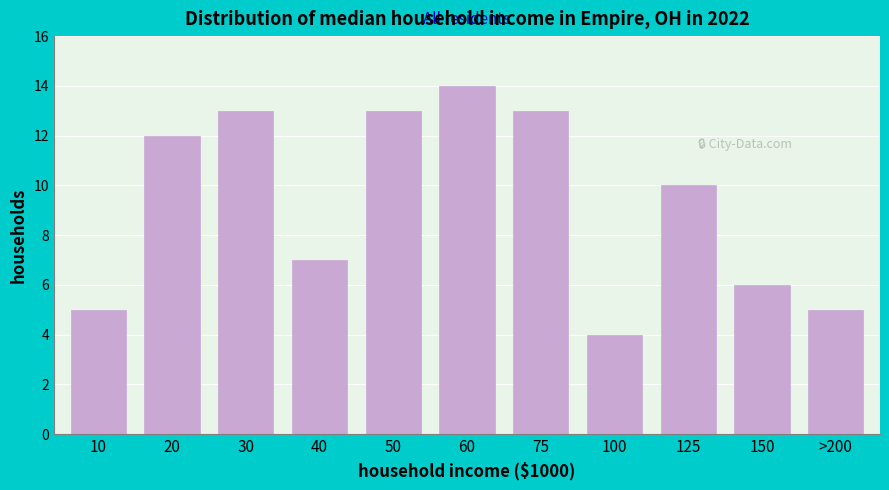

Reading right to left, what are all the values shown in this chart?

>200=5	150=6	125=10	100=4	75=13	60=14	50=13	40=7	30=13	20=12	10=5